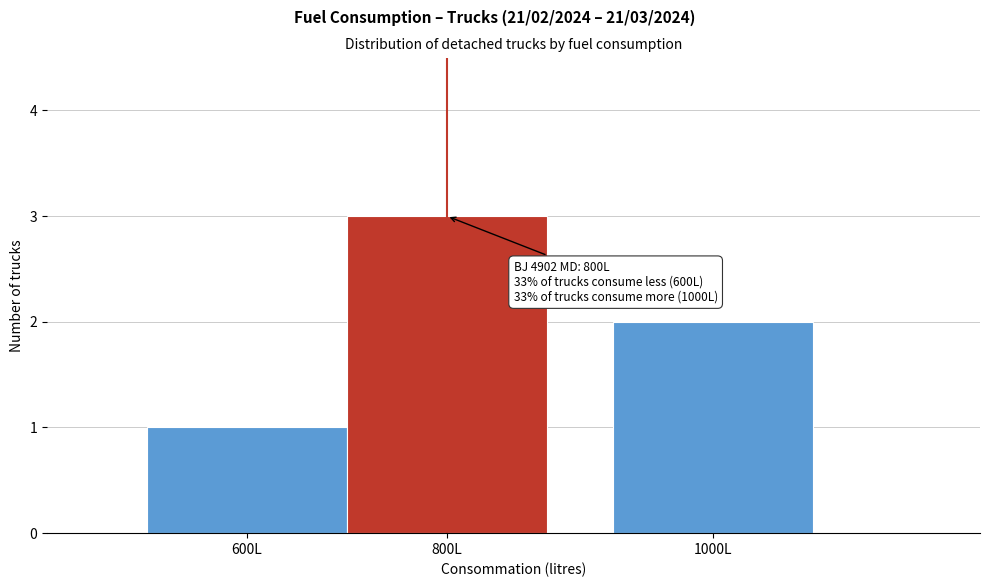

Reading left to right, extract all data points from this chart.

1	3	2